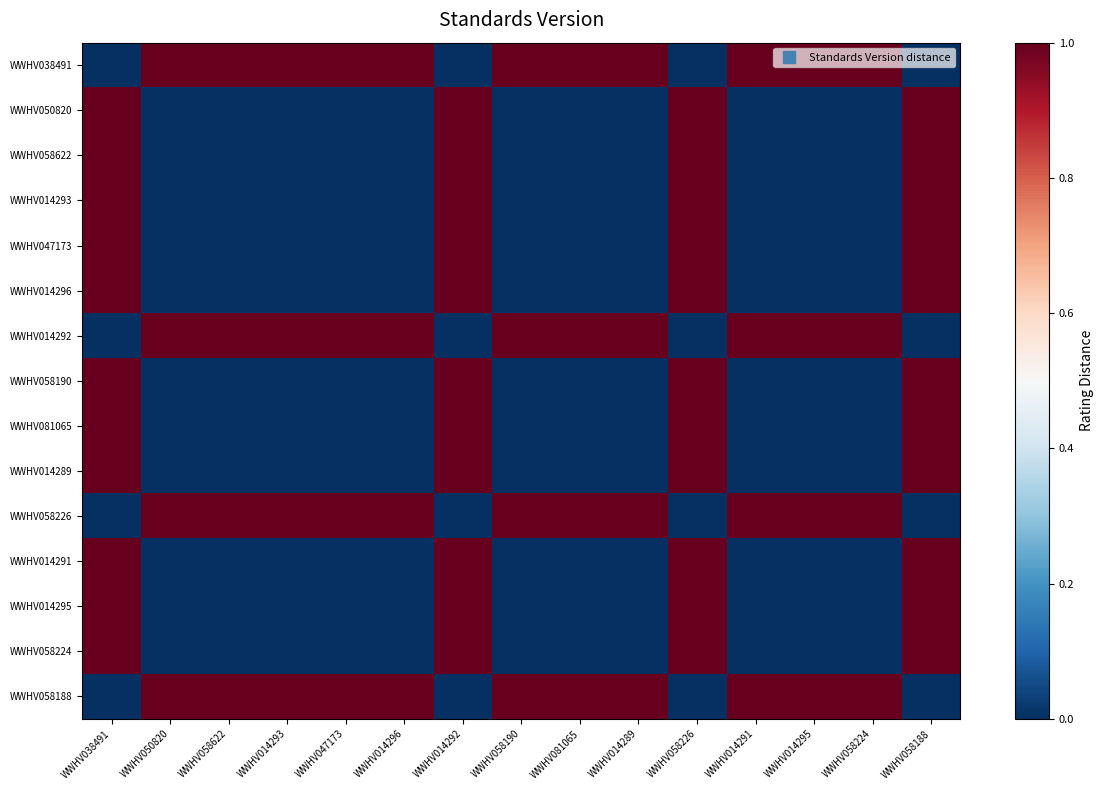

What is the total value across all series at WWHV038491?

11